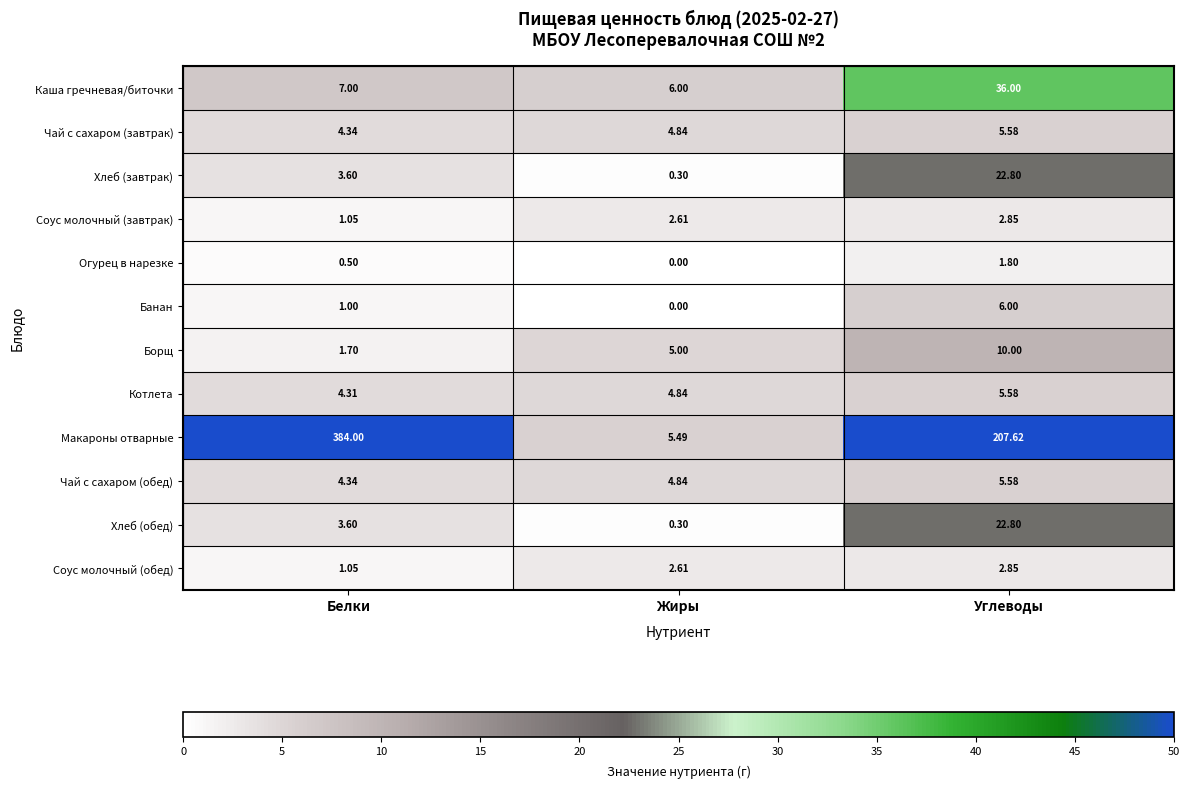

Which label corresponds to the smallest value in the chart?

Жиры